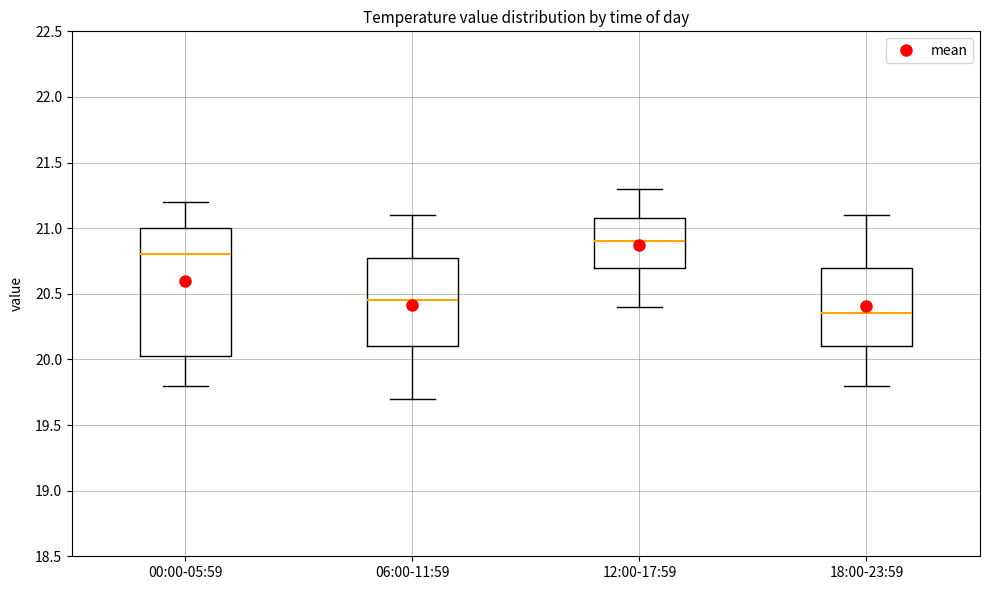

Reading left to right, read every box against the y-axis: the position of its median line, the range the box covers, and the ends of its whiskers. The values are not printed on the chart, so give them approximately, as read against the axis.

00:00-05:59: median 20.80, box 20.05 to 21.00, whiskers 19.80 to 21.20
06:00-11:59: median 20.45, box 20.10 to 20.80, whiskers 19.70 to 21.10
12:00-17:59: median 20.90, box 20.70 to 21.10, whiskers 20.40 to 21.30
18:00-23:59: median 20.35, box 20.10 to 20.70, whiskers 19.80 to 21.10